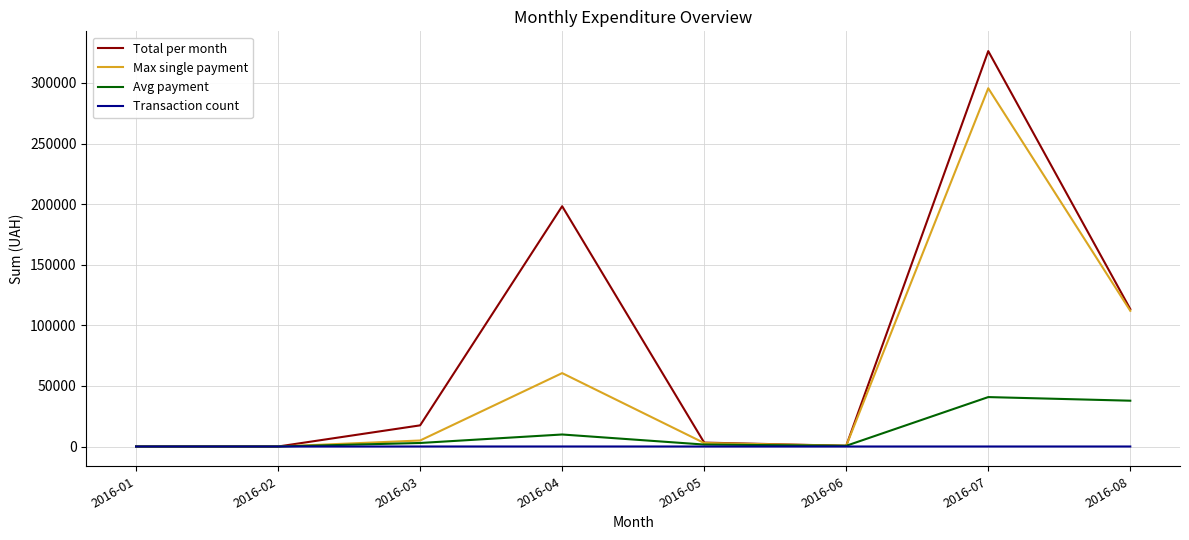

List the series in order of their peak value, highest first.

Total per month, Max single payment, Avg payment, Transaction count